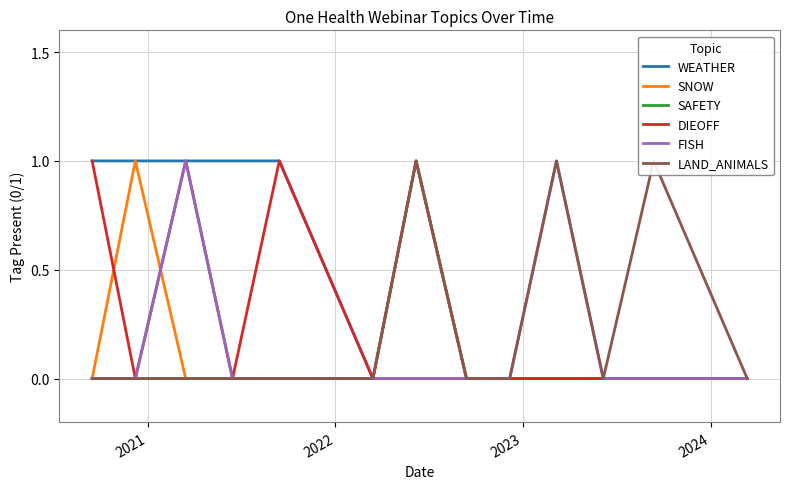

Which series has the widest spread of values?

WEATHER